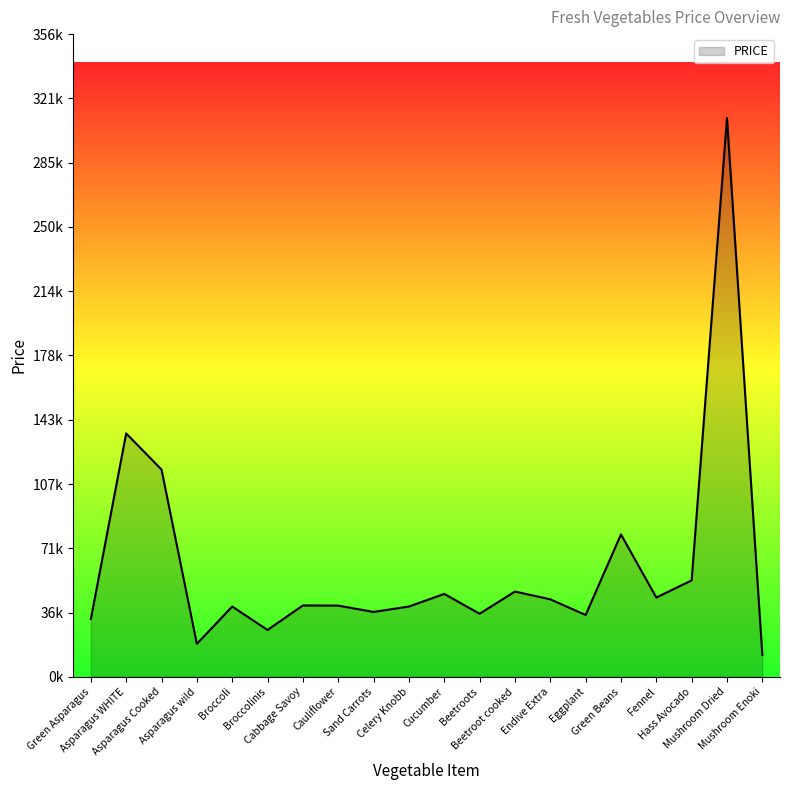

Does the chart have visible grid lines?

No